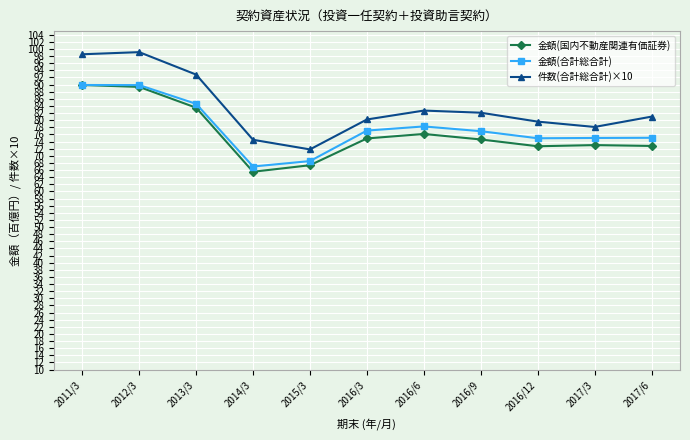

The value of 金額(合計総合計) at 2011/3 is 89.9. True or false?

True